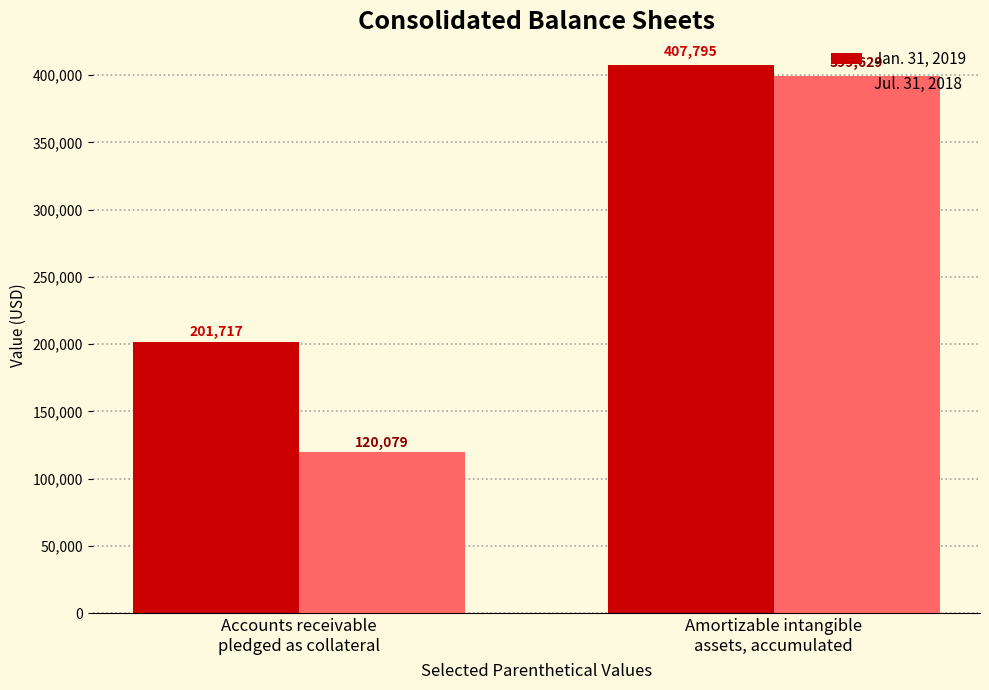

At which label is Jan. 31, 2019 closest to 304756?

Accounts receivable
pledged as collateral